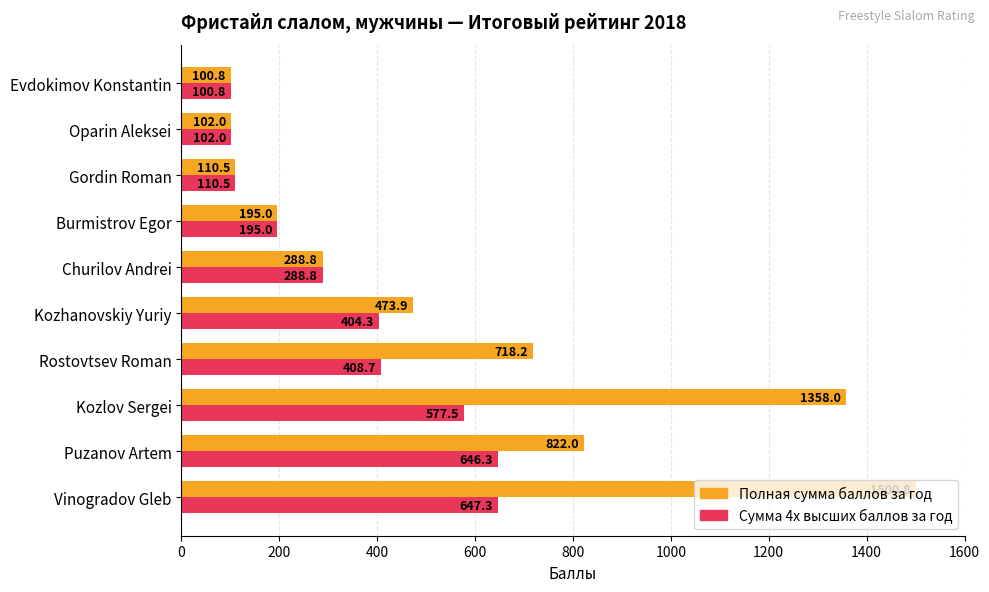

Which series has the largest range (max minus min)?

Полная сумма баллов за год